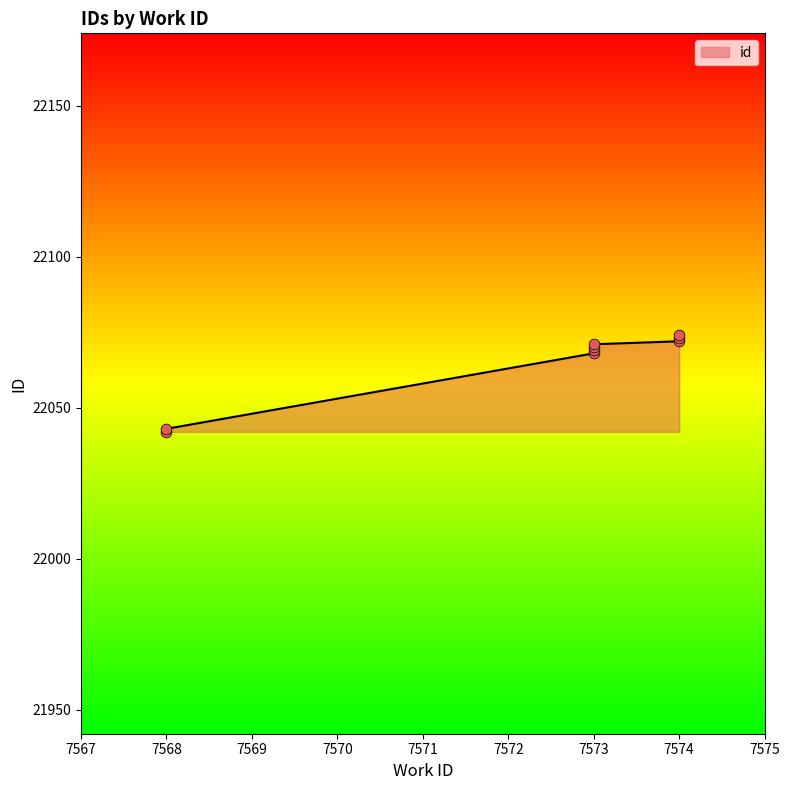

What is the change in value from 7568 to 7573?

+27